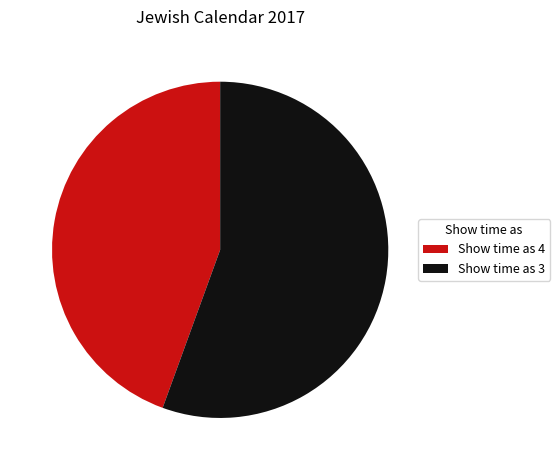

Between Show time as 4 and Show time as 3, which is larger?

Show time as 3